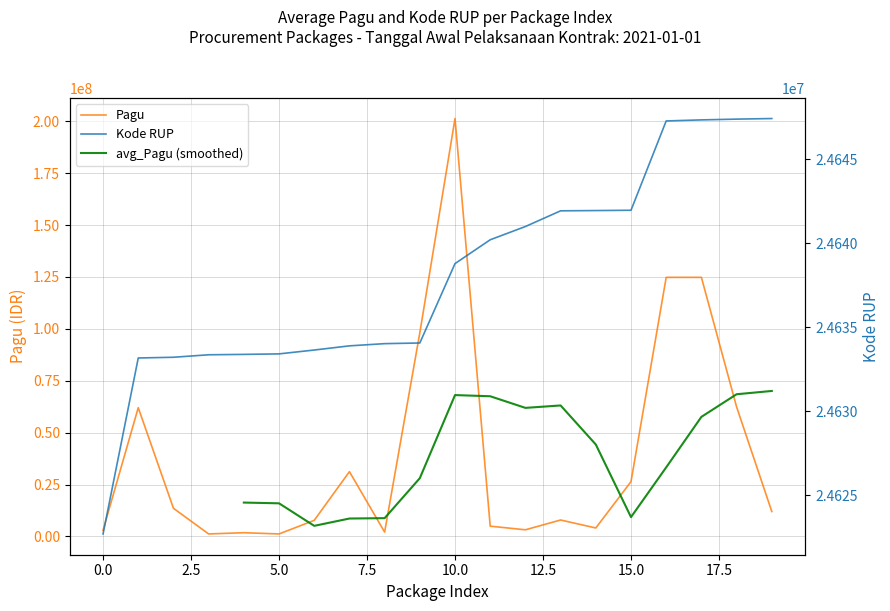

Does the chart have visible grid lines?

Yes